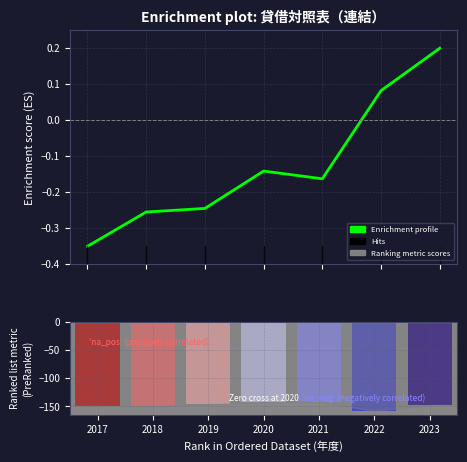

Rank the categories by value from highest to lowest.

2023, 2022, 2020, 2021, 2019, 2018, 2017